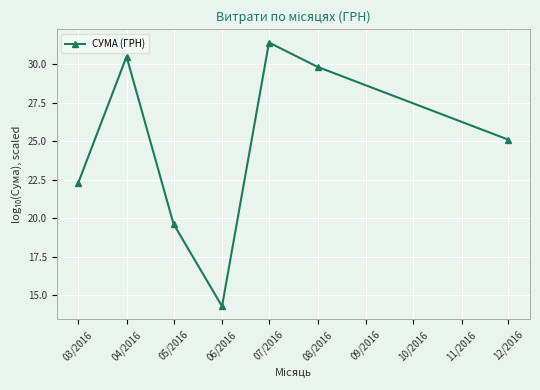

What position from the left is 08/2016?

6